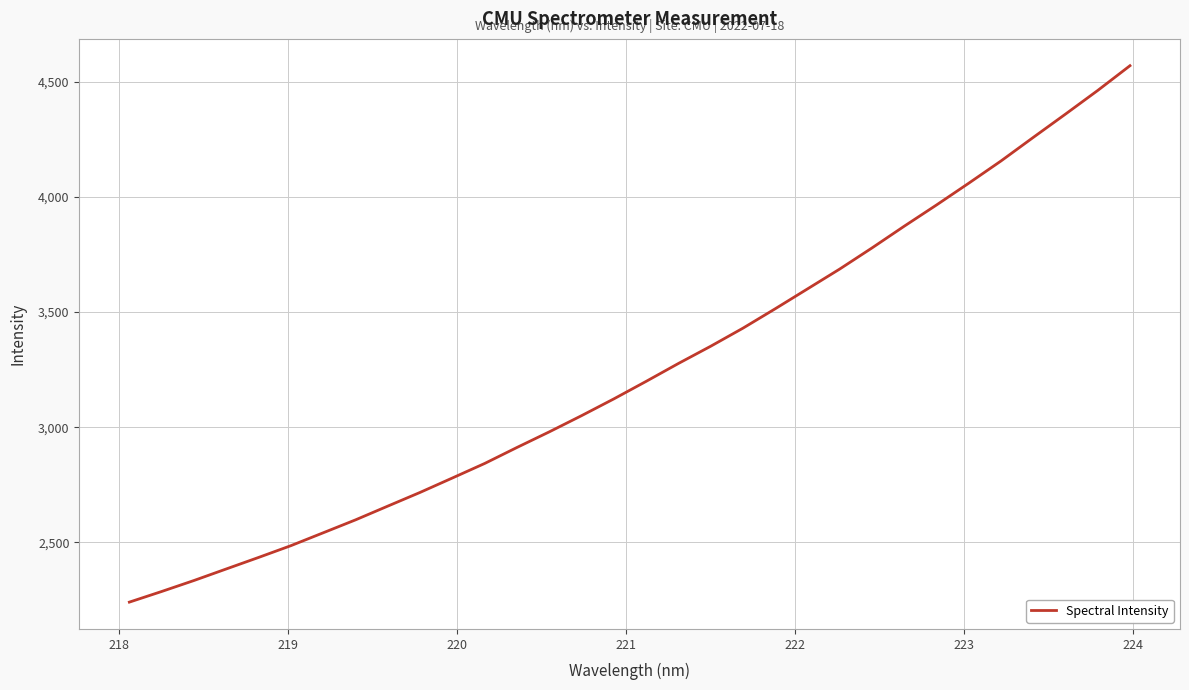

What is the difference between the maximum and second lowest values?

2283.2